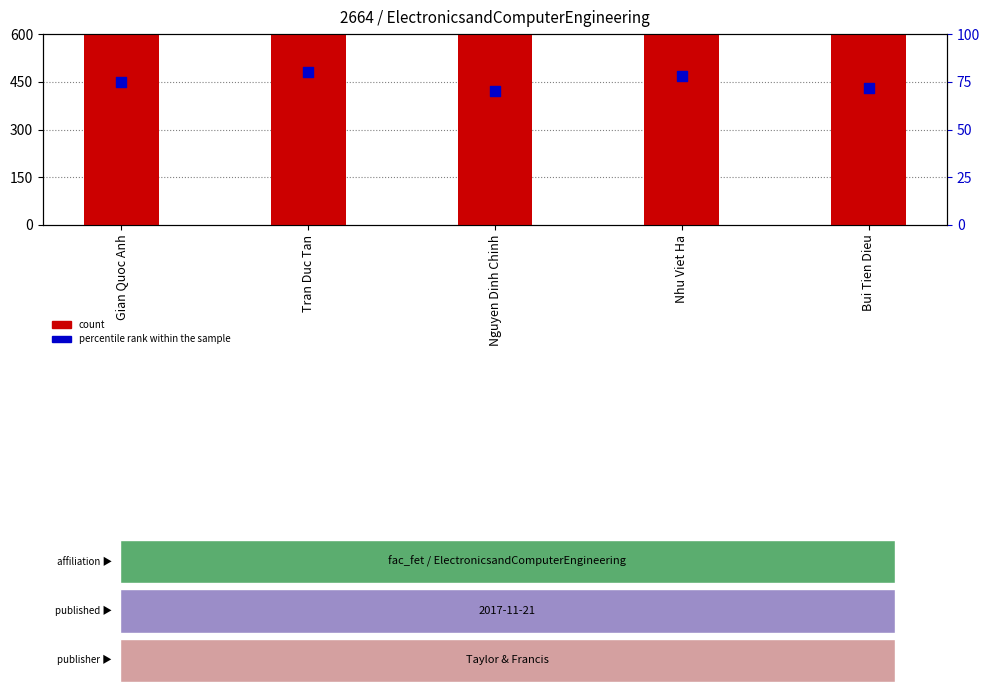

What is the total value across all series at Bui Tien Dieu?

2736